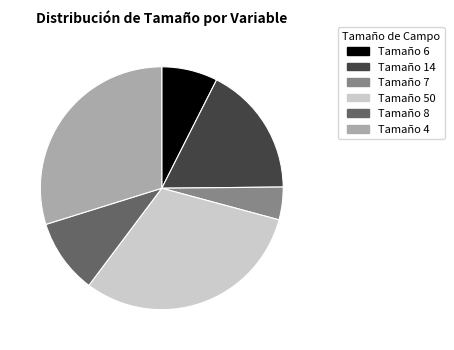

Does any single category account for the majority?

No